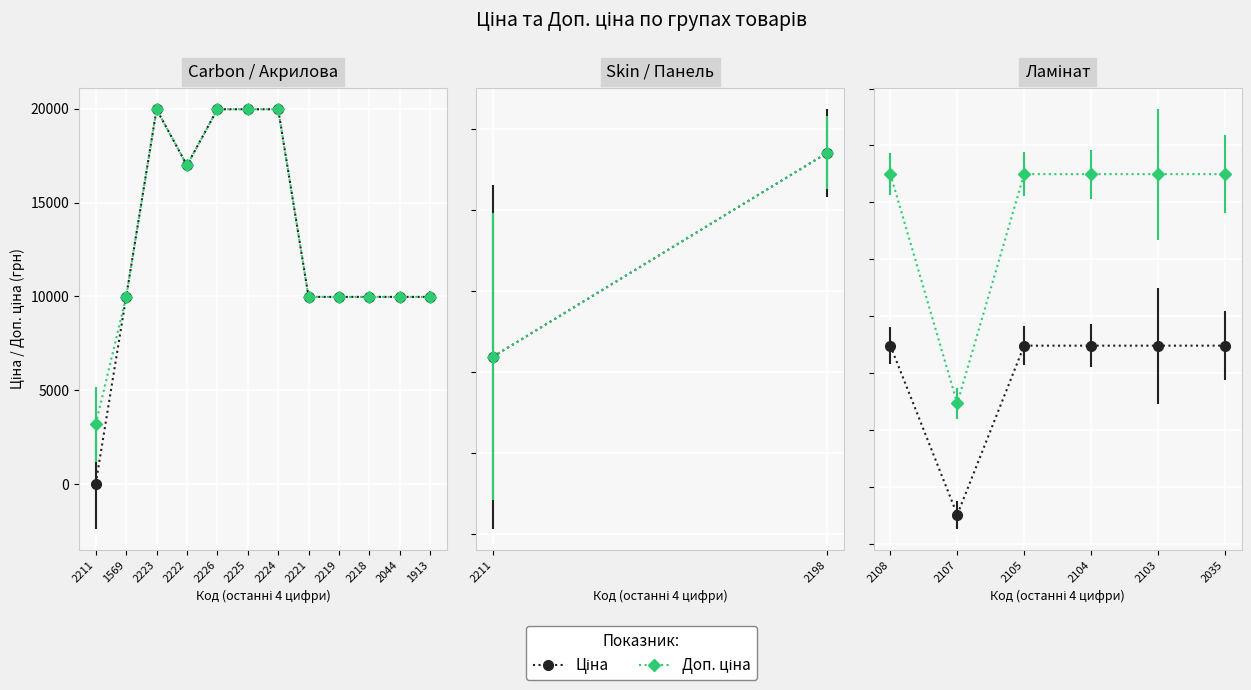

What is the average value of the Доп. ціна series?

1082.6